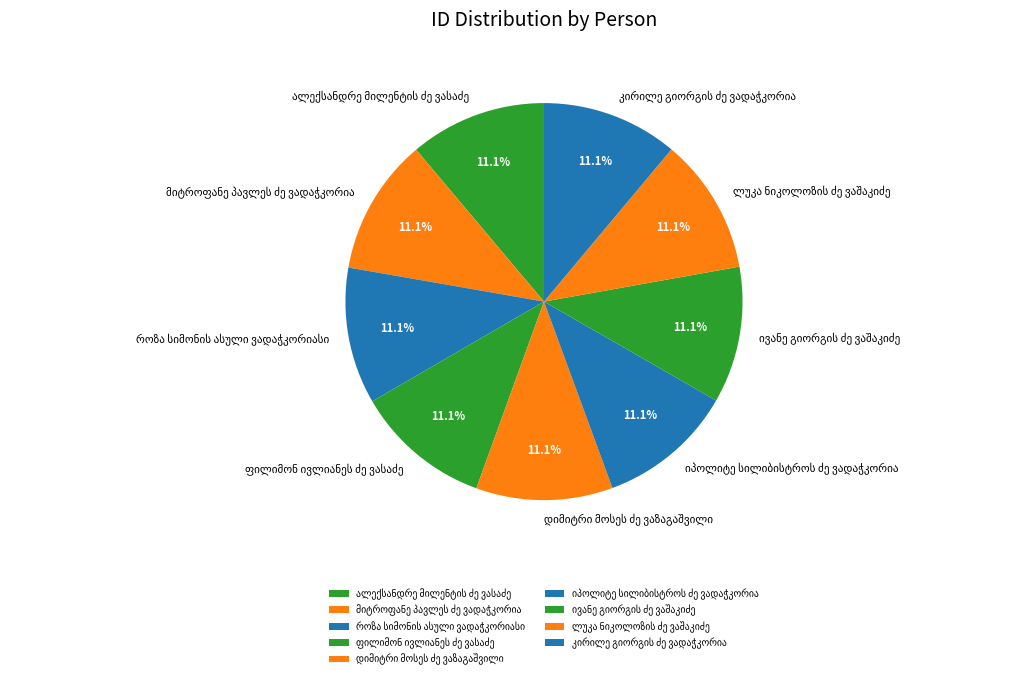

Is there a majority slice in this chart?

No